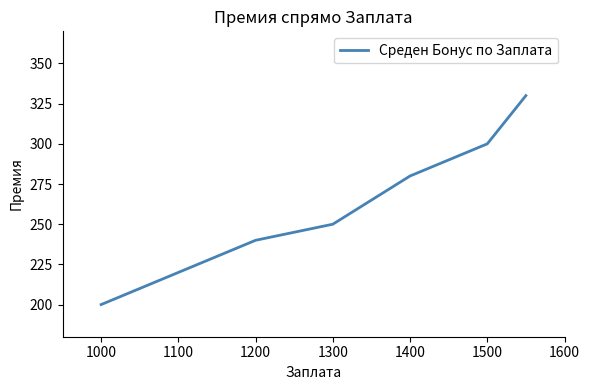

True or false: the data has more than 1 interior local peaks.

False